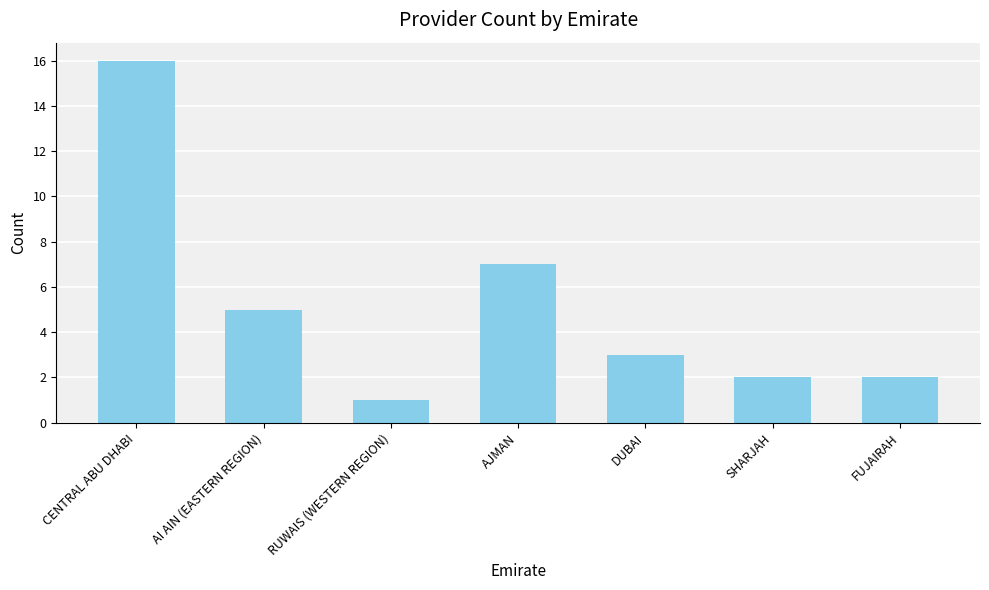

How many data points are less than 3?

3